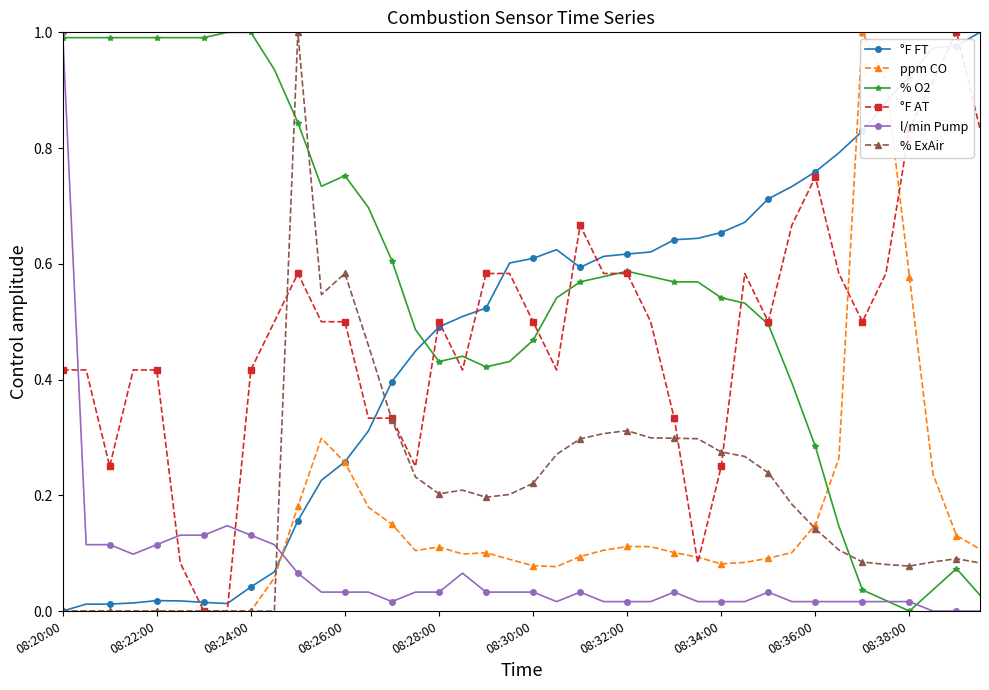

True or false: ppm CO has more than 1 interior local peaks.

True